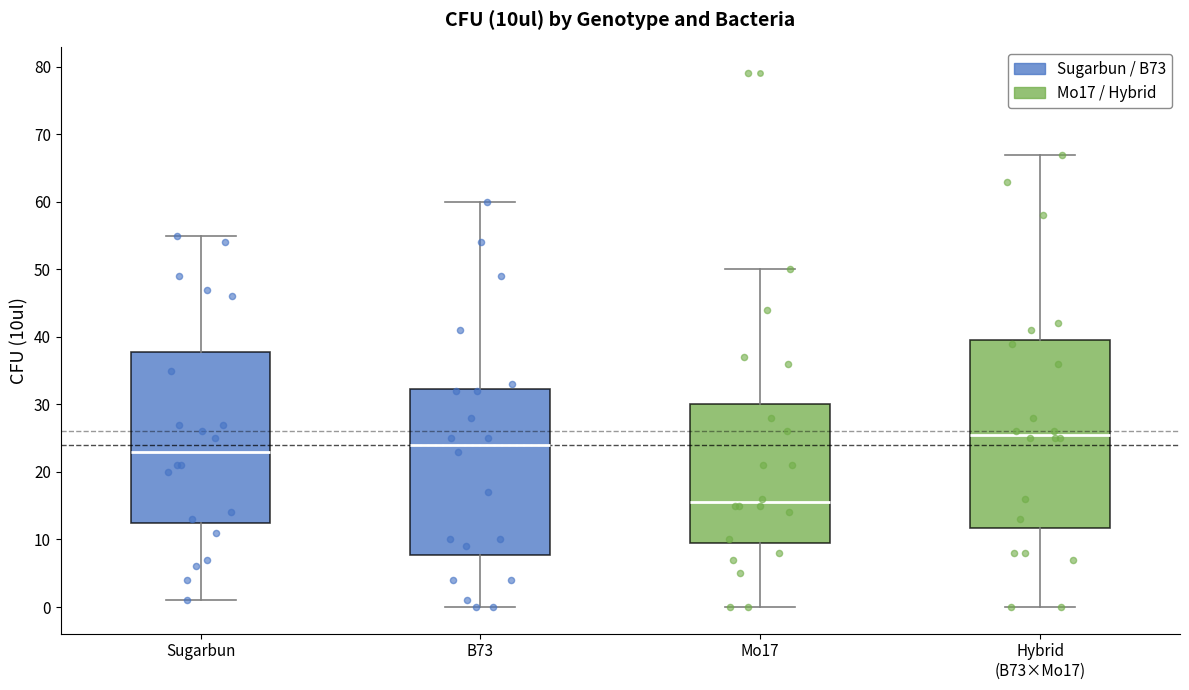

Which box has the highest median line?

Hybrid (B73×Mo17)